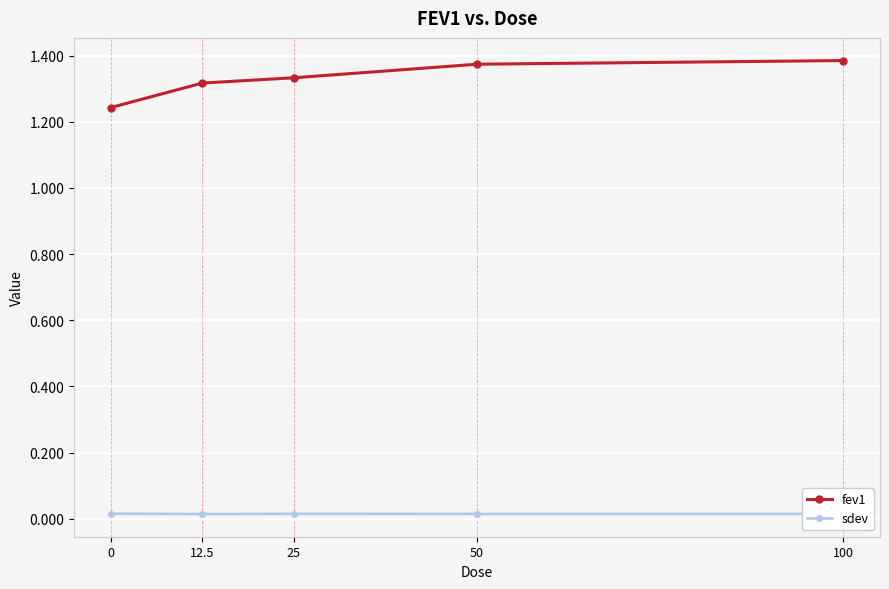

How many lines are shown in the chart?

2